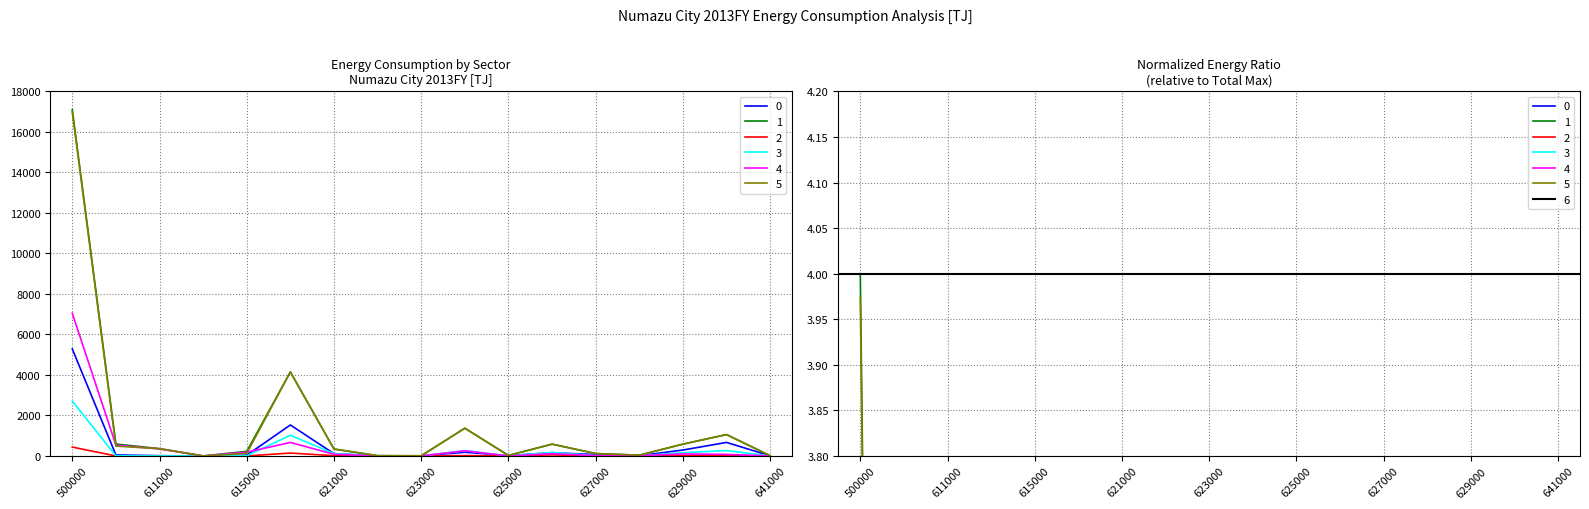

At which category is the sum across all series the highest?

500000